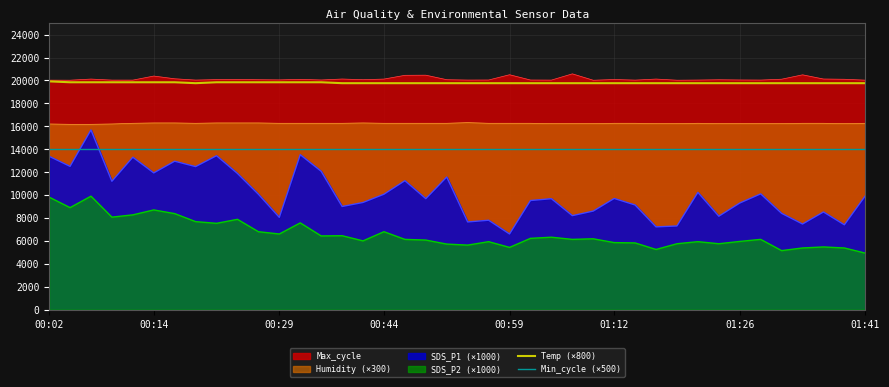

What is the value of the Temp (×800) point at the 16th from the left?

19760